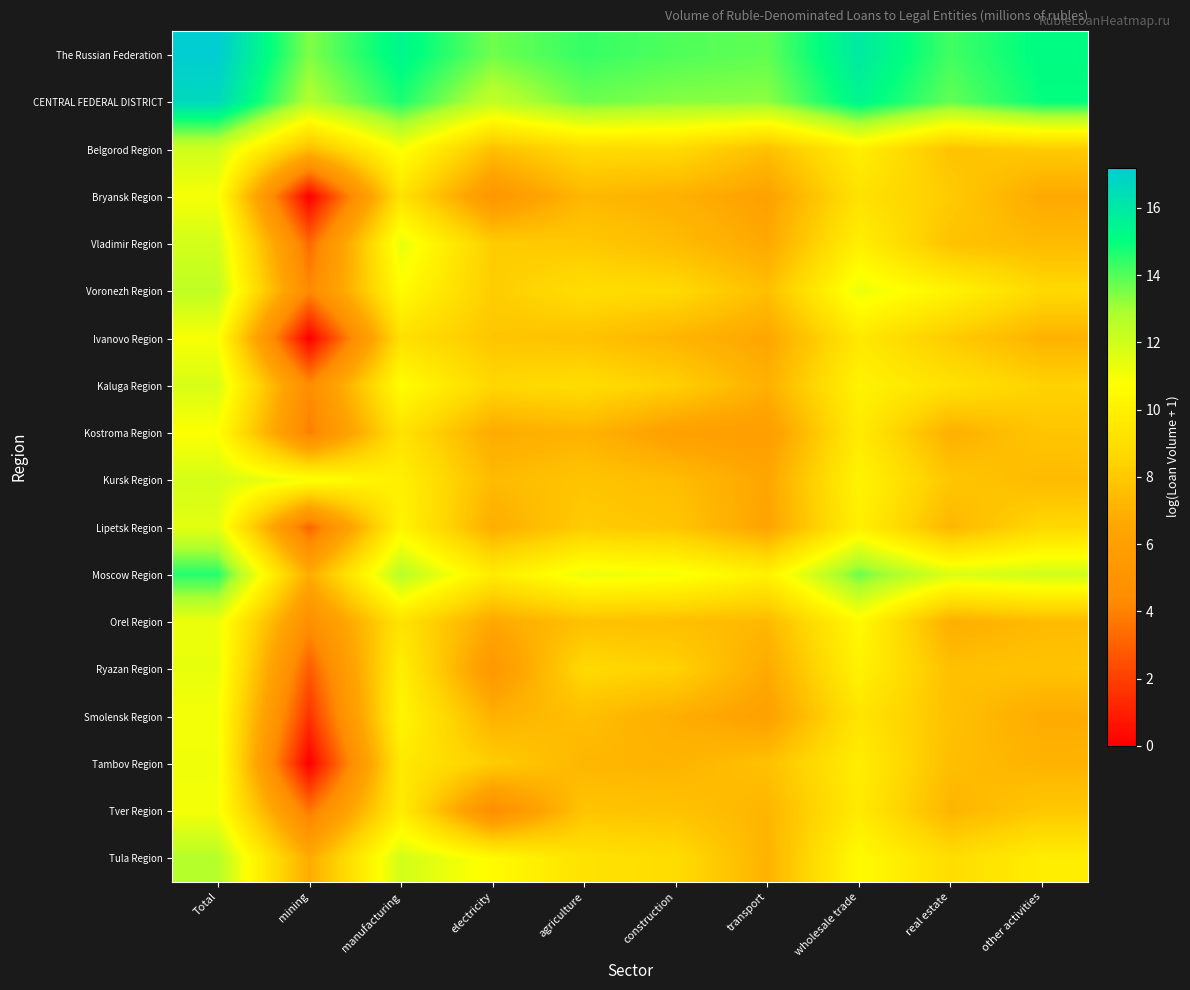

At which category does the chart reach its minimum across all series?

mining